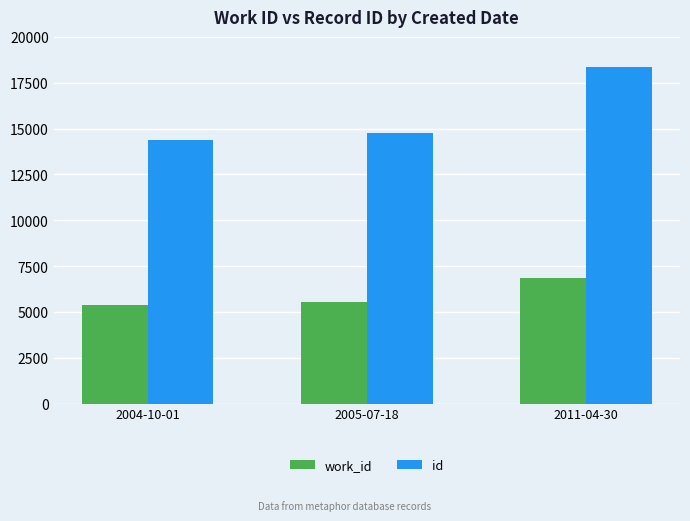

Count the number of categories in the chart.

3